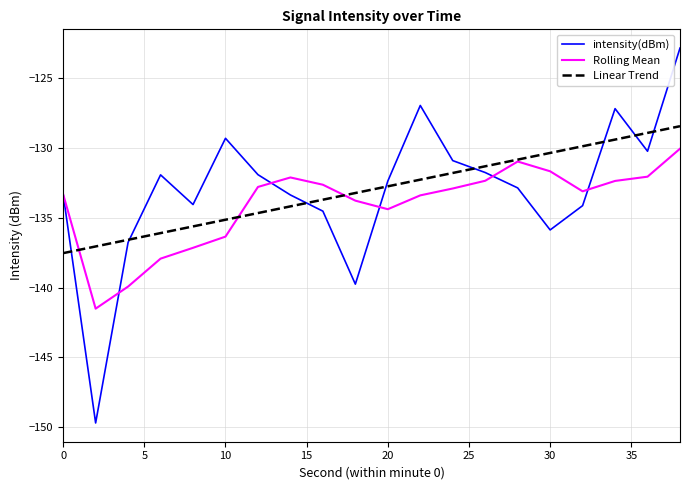

List the series in order of their peak value, highest first.

intensity(dBm), Linear Trend, Rolling Mean